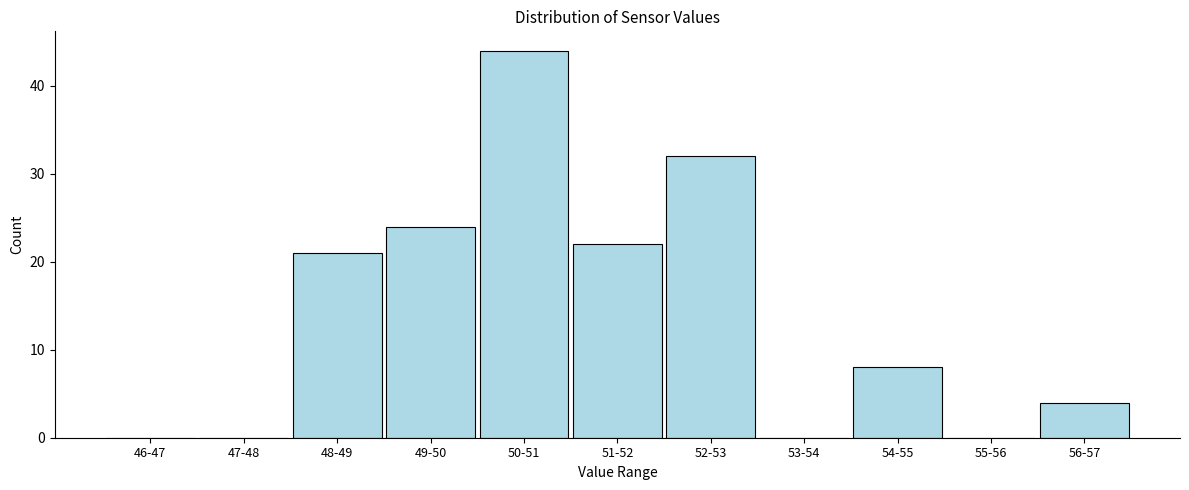

The chart shows a value of 14 at 54-55. True or false?

False